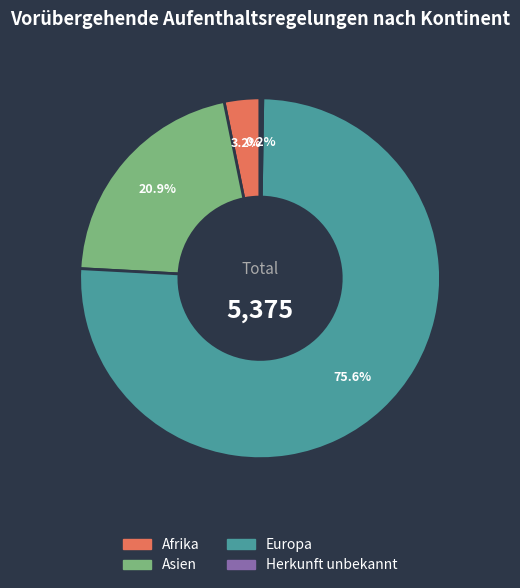

Does any single category account for the majority?

Yes